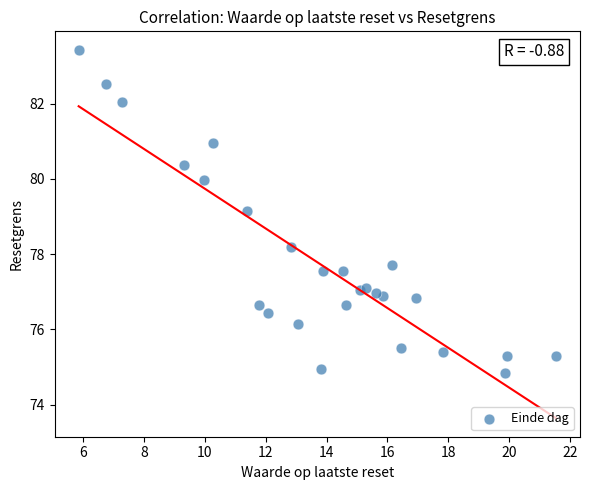

What Y value in the scatter plot is closest to 79?

79.1